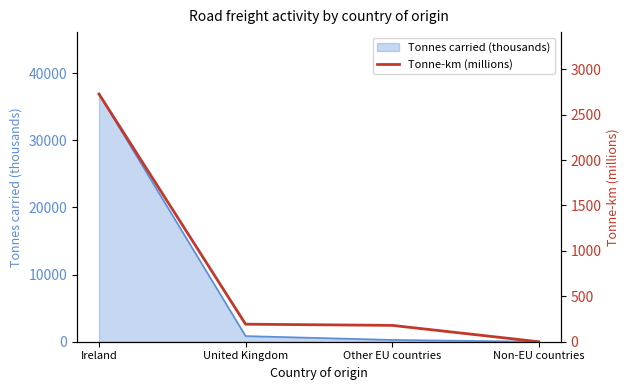

The chart shows a value of 61 at Other EU countries. True or false?

False